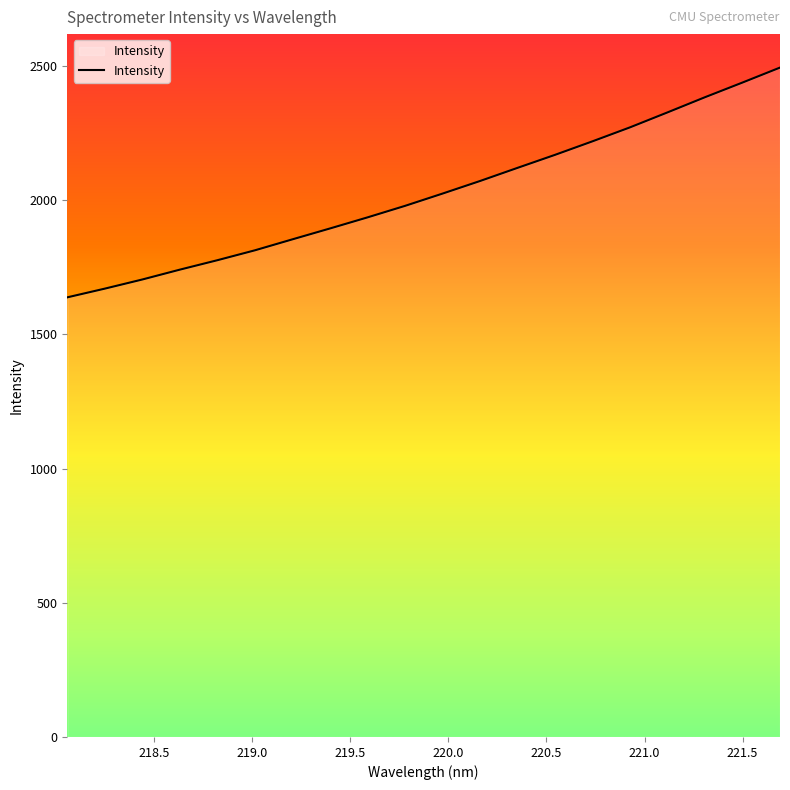

What is the difference between the maximum and minimum values?

855.9